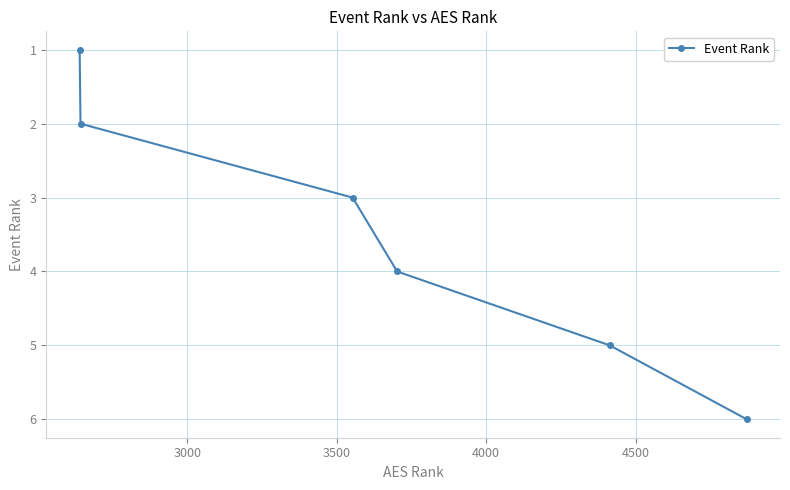

What is the value of the 6th point from the left?

6